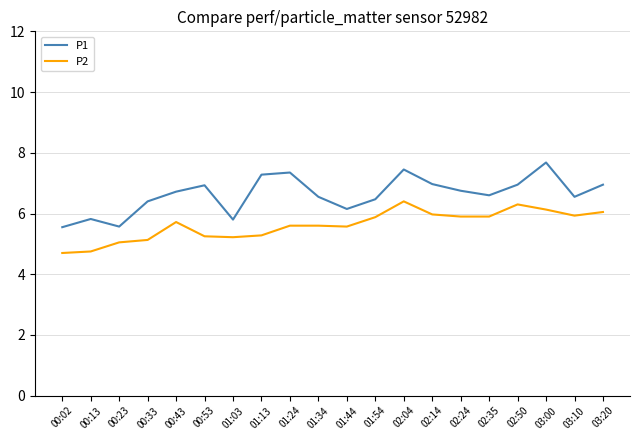

Which category has the highest value across all series?

03:00